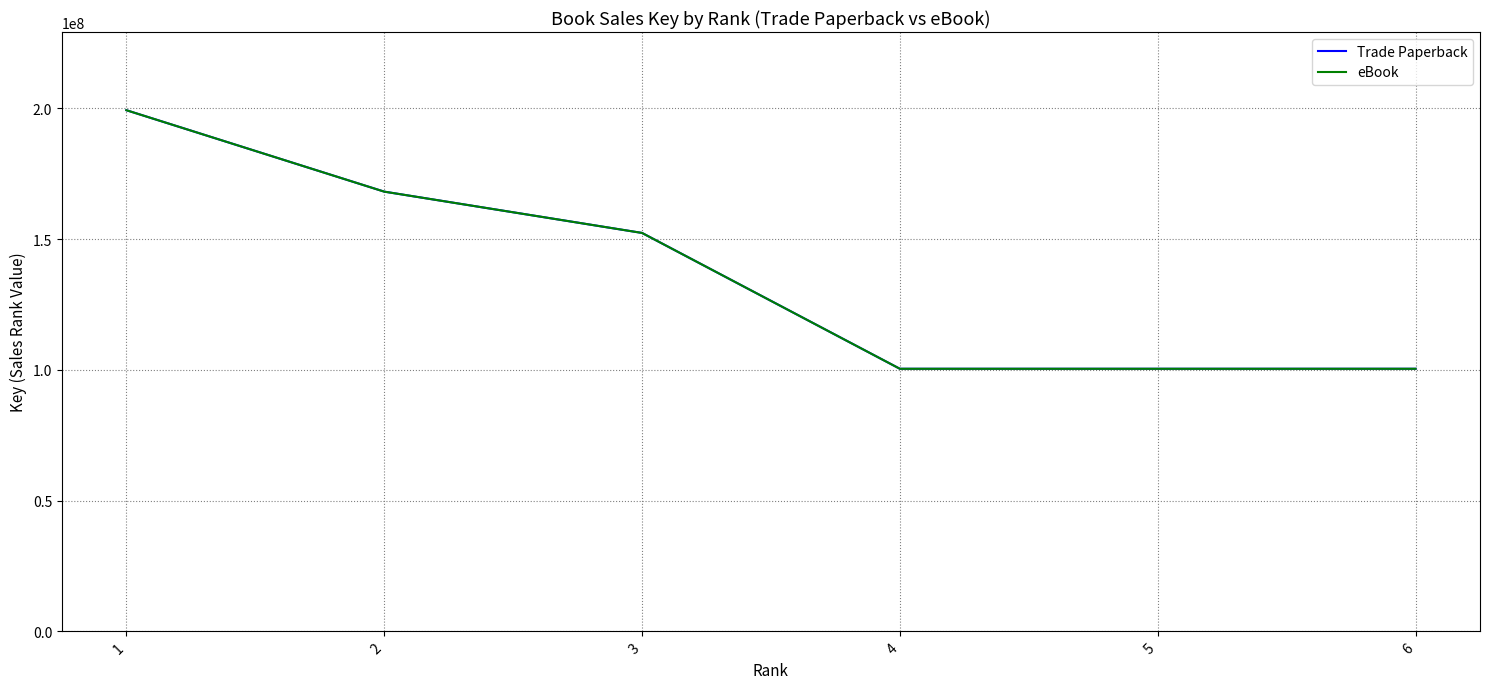

Is this an area chart (filled region under the line)?

No